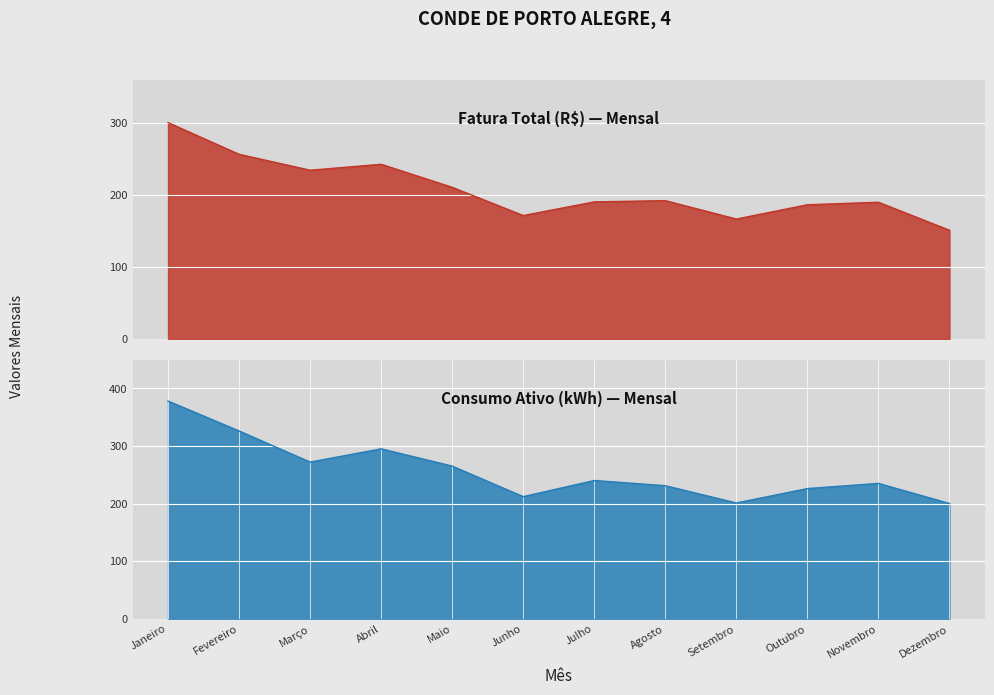

Which has a higher value, Março or Novembro?

Março